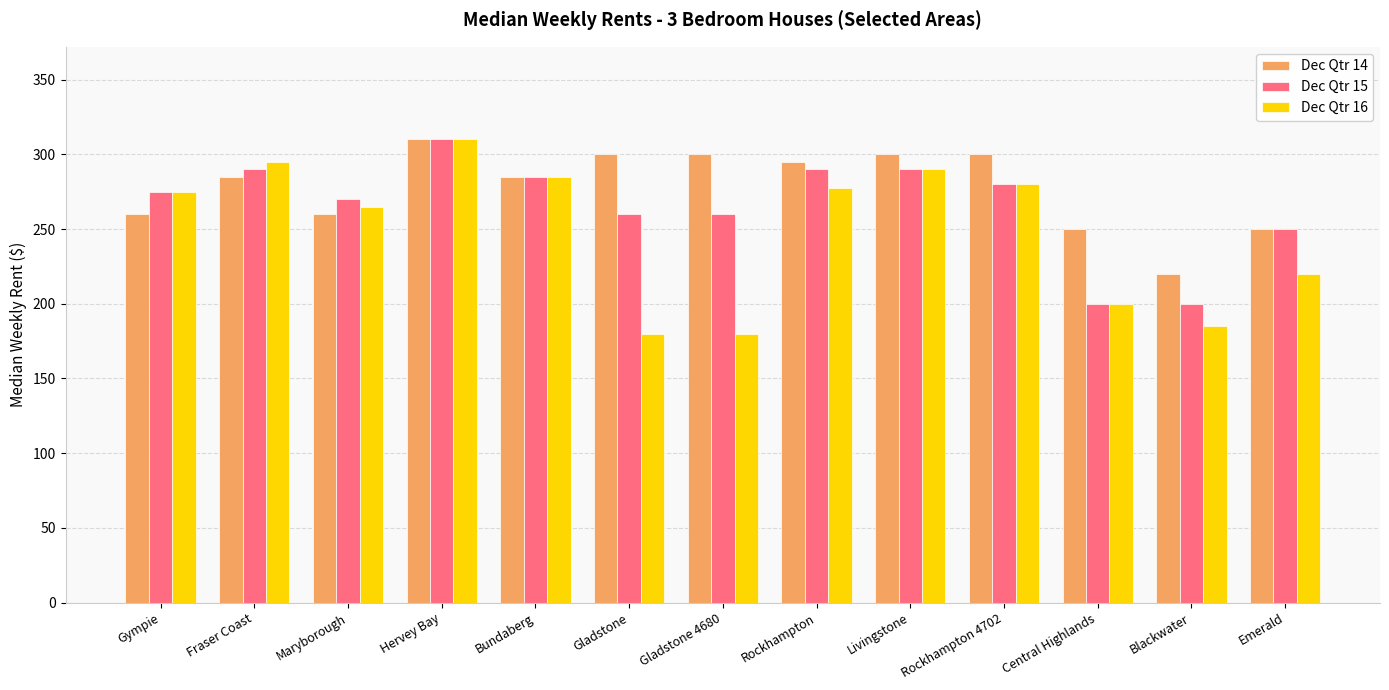

Which series has the largest range (max minus min)?

Dec Qtr 16